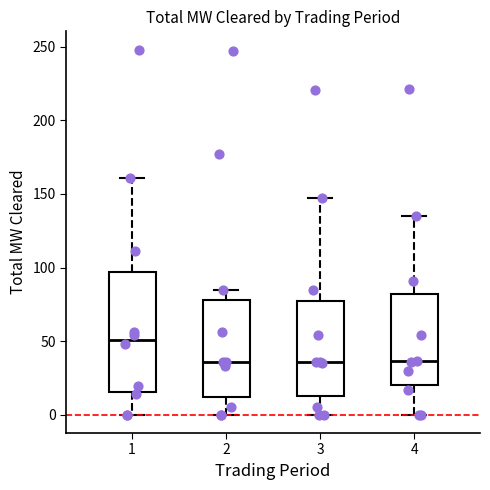

Where does the lower whisker of the box at x = 4 end on the y-axis? The values are not printed on the chart, so give them approximately, as read against the axis.

0